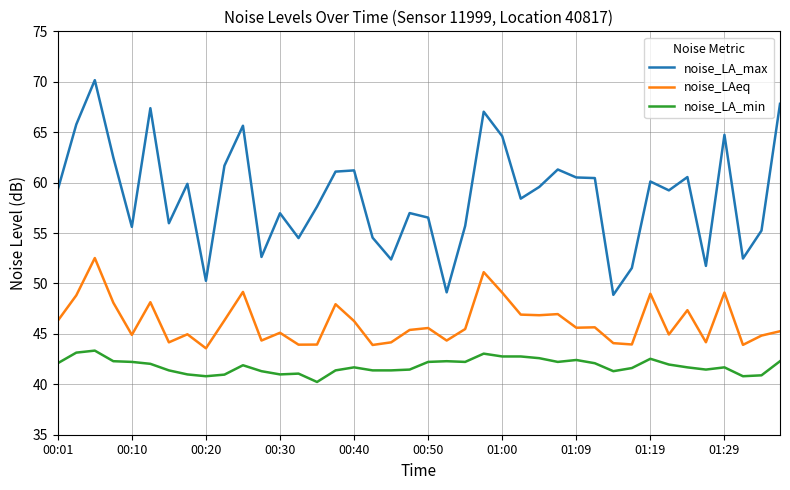

What is the highest value of the noise_LA_min series?

43.3